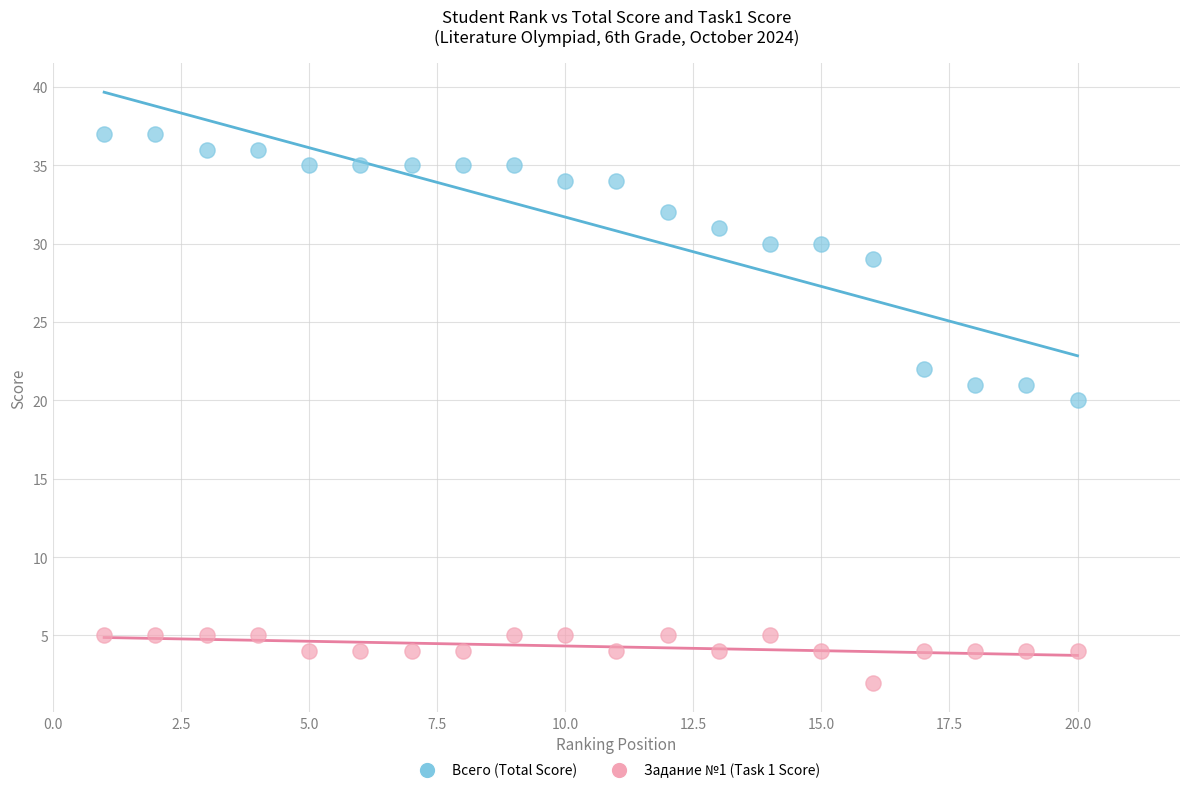

Across all data points, what is the range of Y values (max minus min)?

35